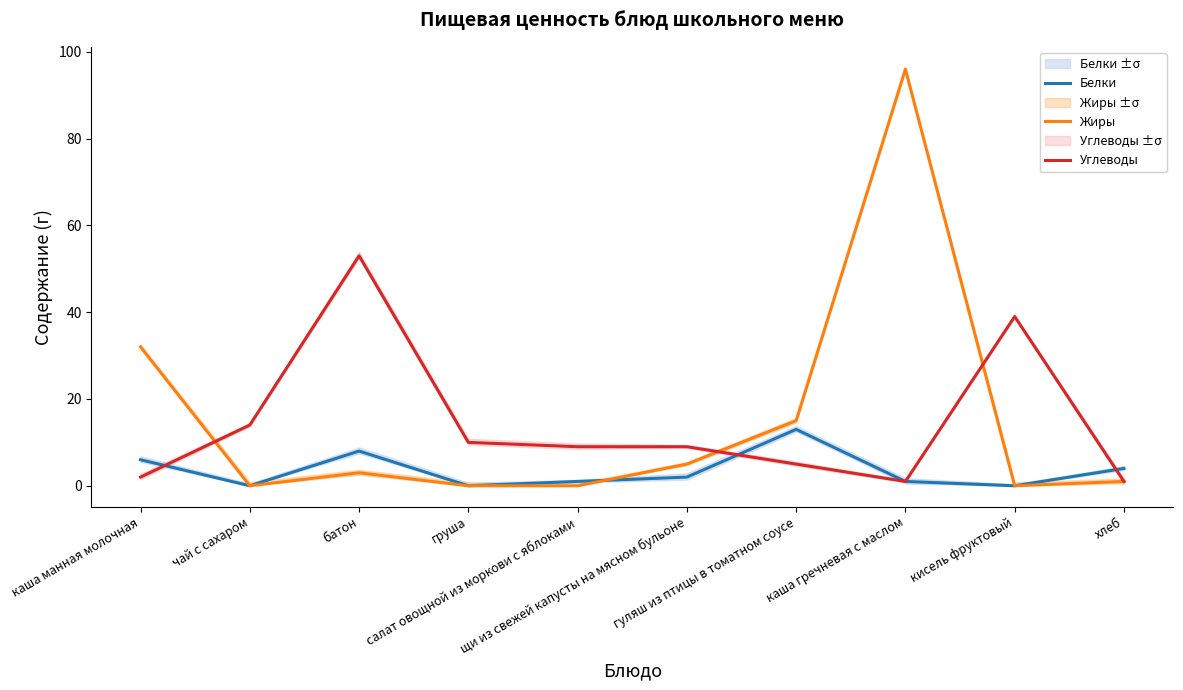

At which category is the sum across all series the highest?

каша гречневая с маслом